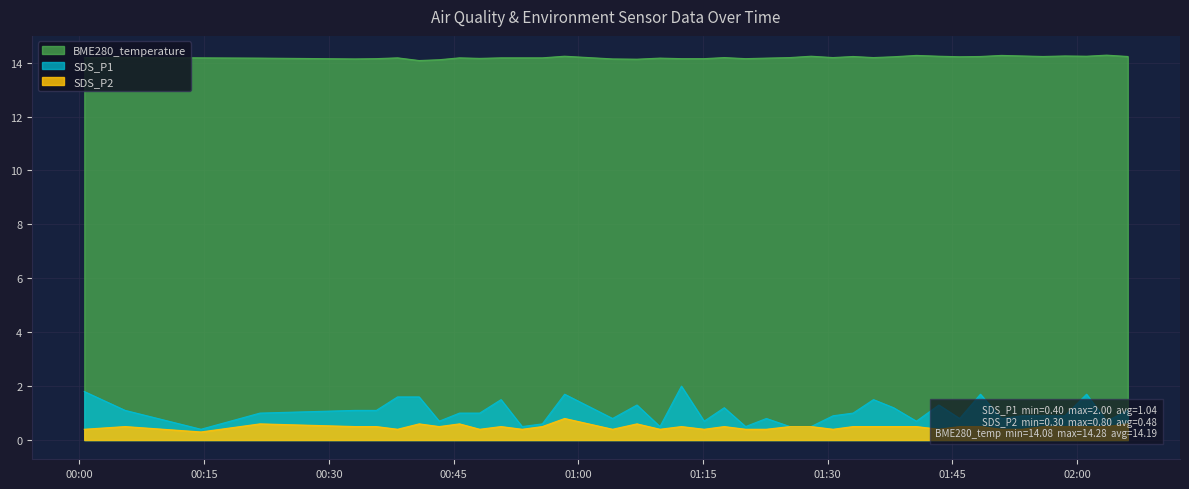

At 2020/06/06 01:45:53, list the series in order from largest to smallest.

BME280_temperature, SDS_P1, SDS_P2